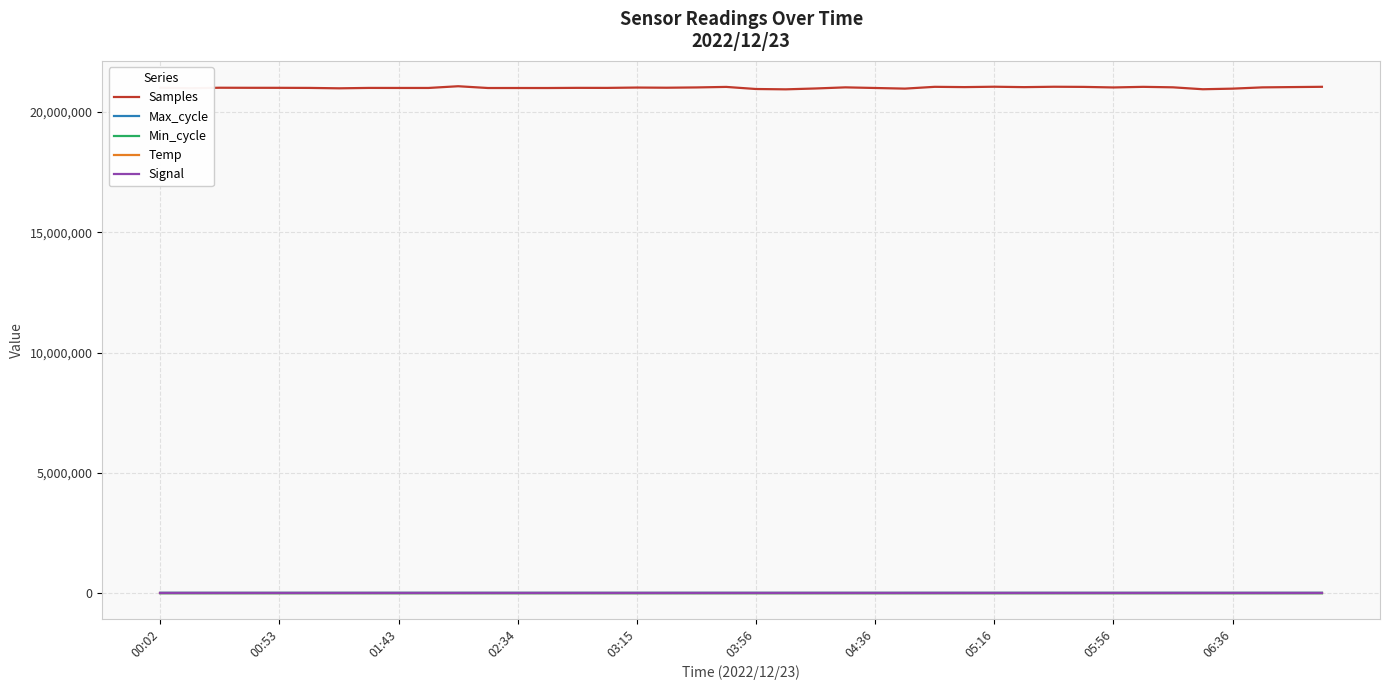

True or false: Temp and Samples cross at least once.

False